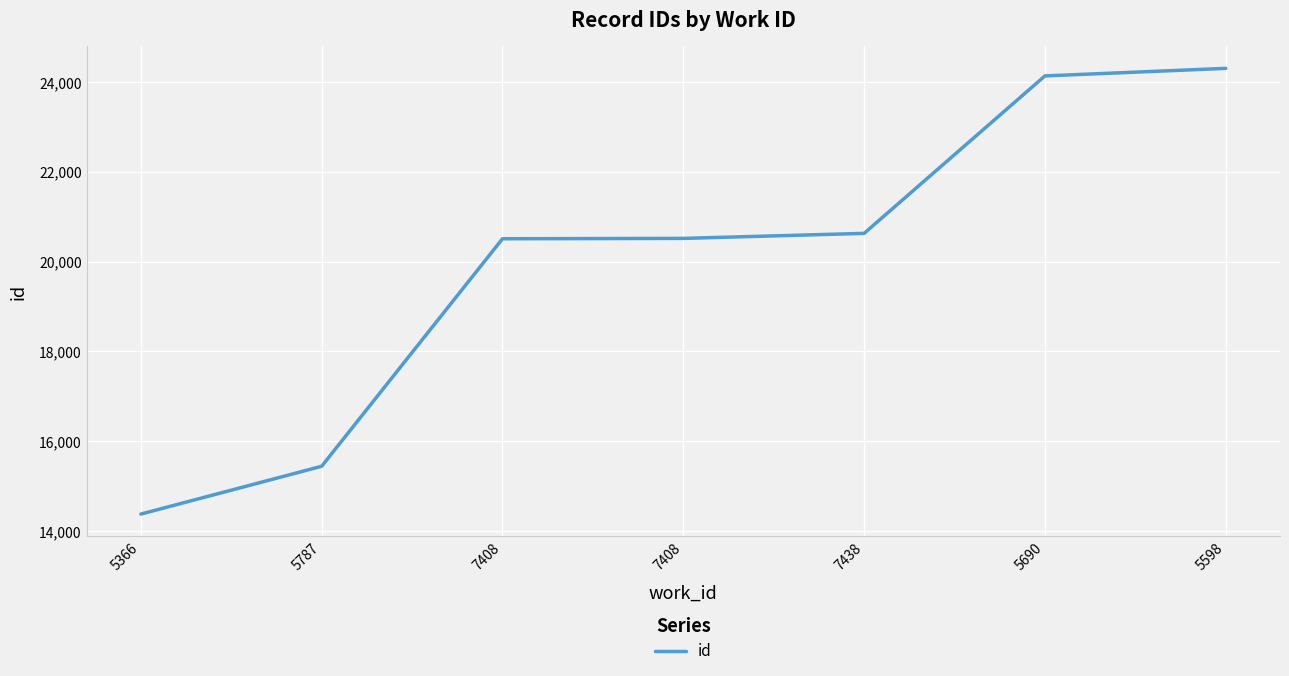

List the labels in order of value, largest first.

5598, 5690, 7438, 7408, 7408, 5787, 5366